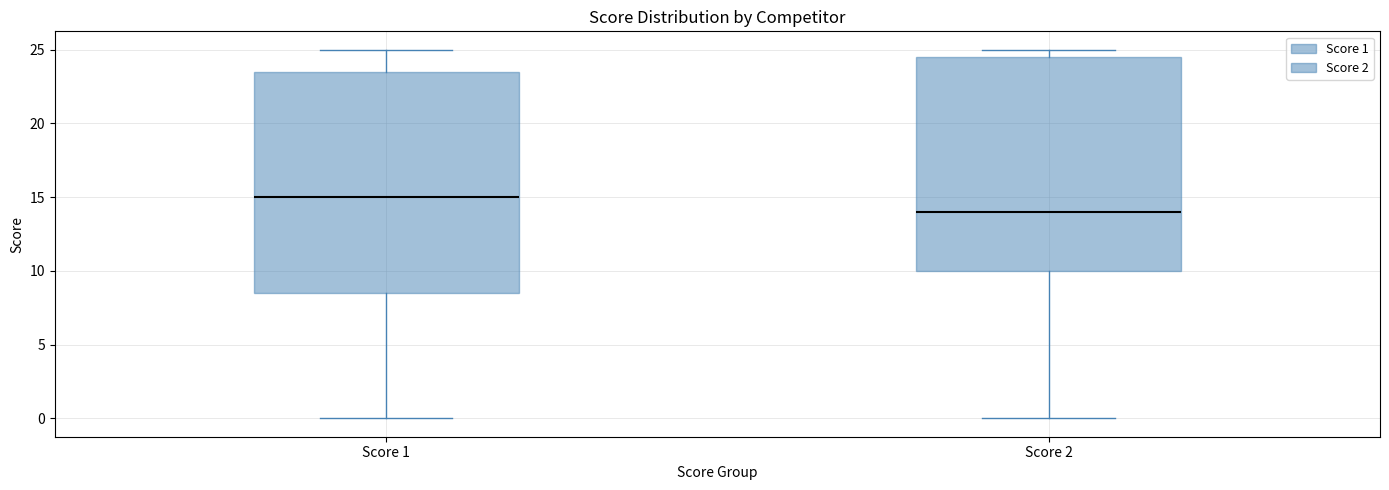

Where is the lower edge of the box for Score 1 on the y-axis? The values are not printed on the chart, so give them approximately, as read against the axis.

8.5